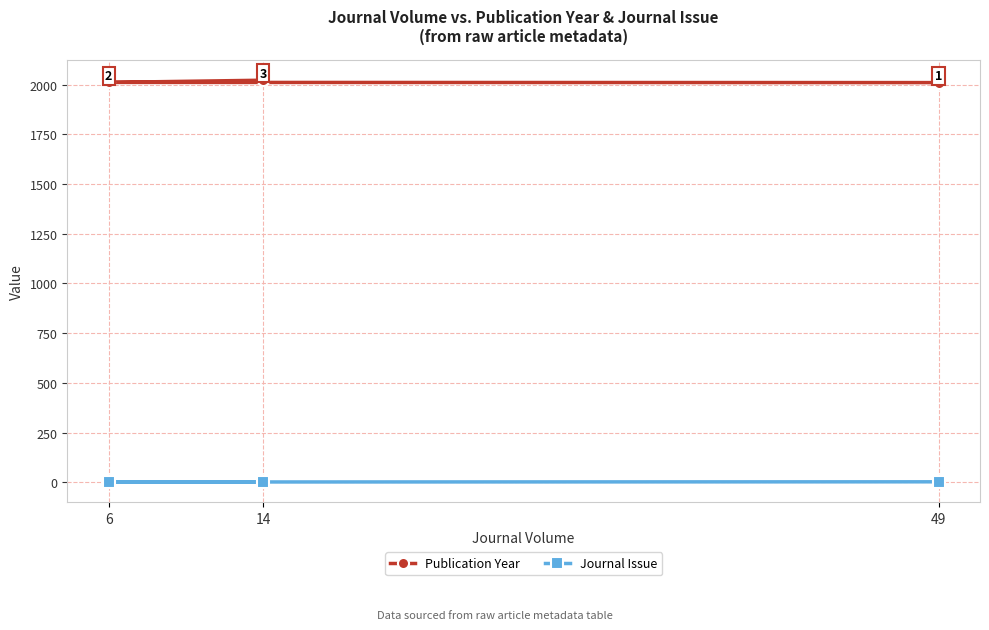

Which series has the widest spread of values?

Publication Year